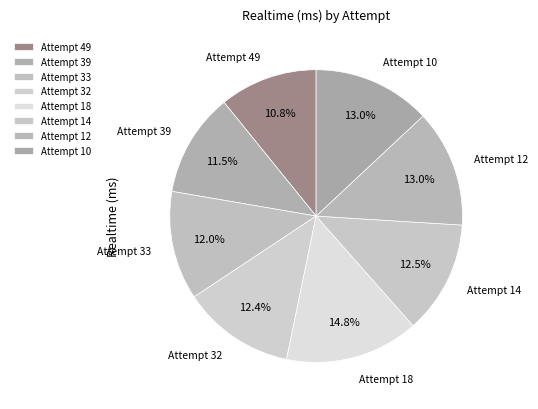

To the nearest percent, what is the difference between the Attempt 10 and Attempt 32 slice percentages?

1%